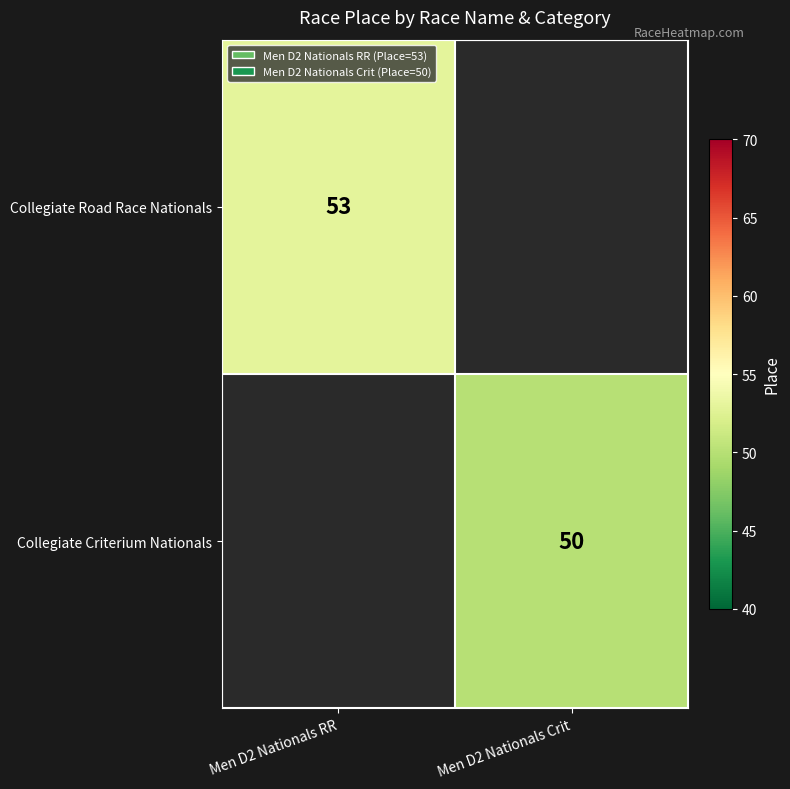

How many distinct data groups are displayed?

2